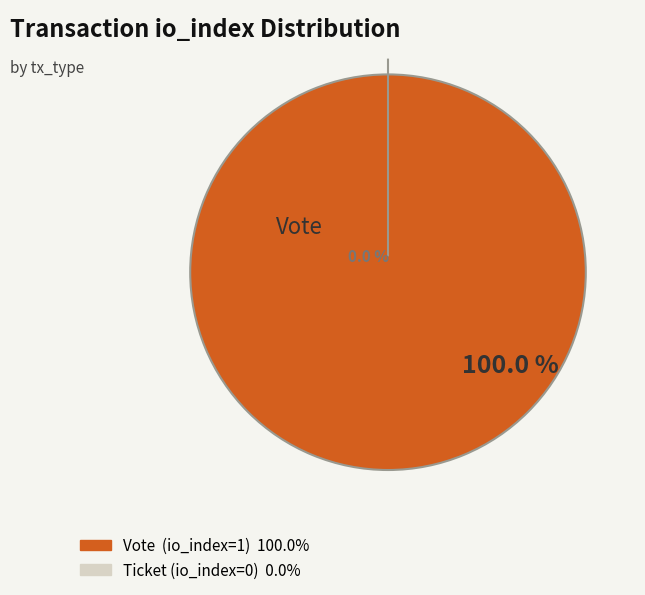

To the nearest percent, what is the combined percentage of Ticket (io_index=0) and Vote (io_index=1)?

100%